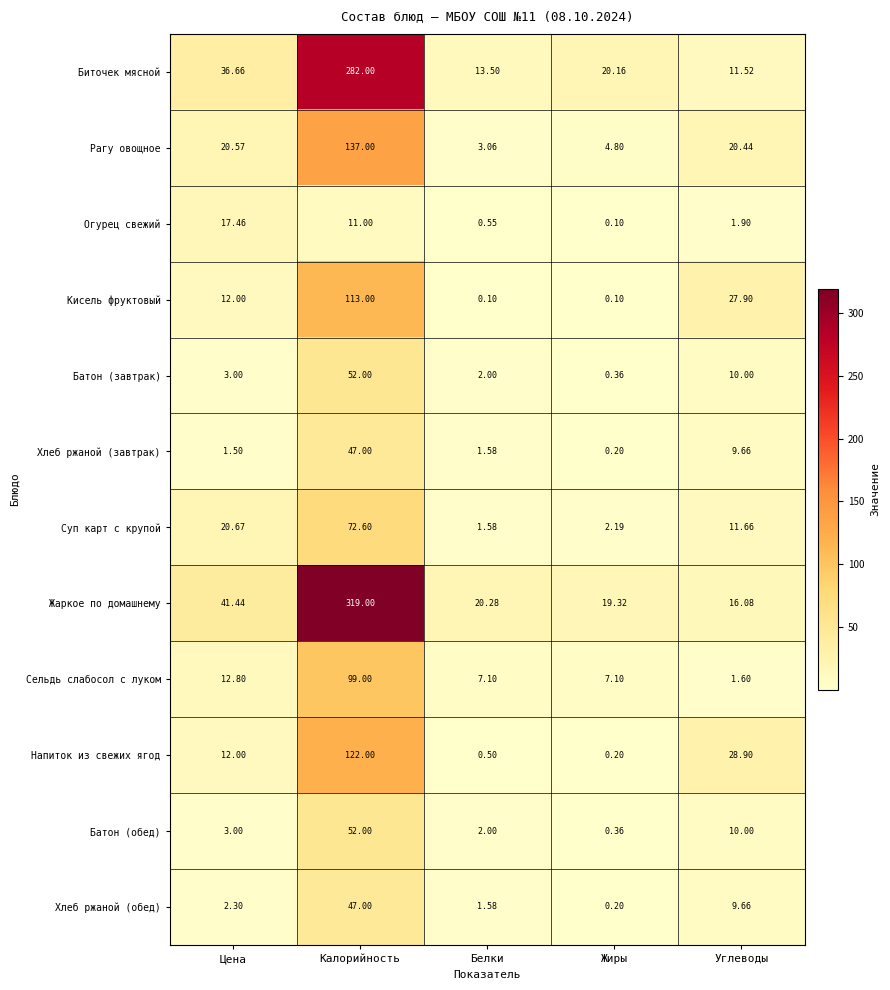

Which series has the widest spread of values?

Жаркое по домашнему